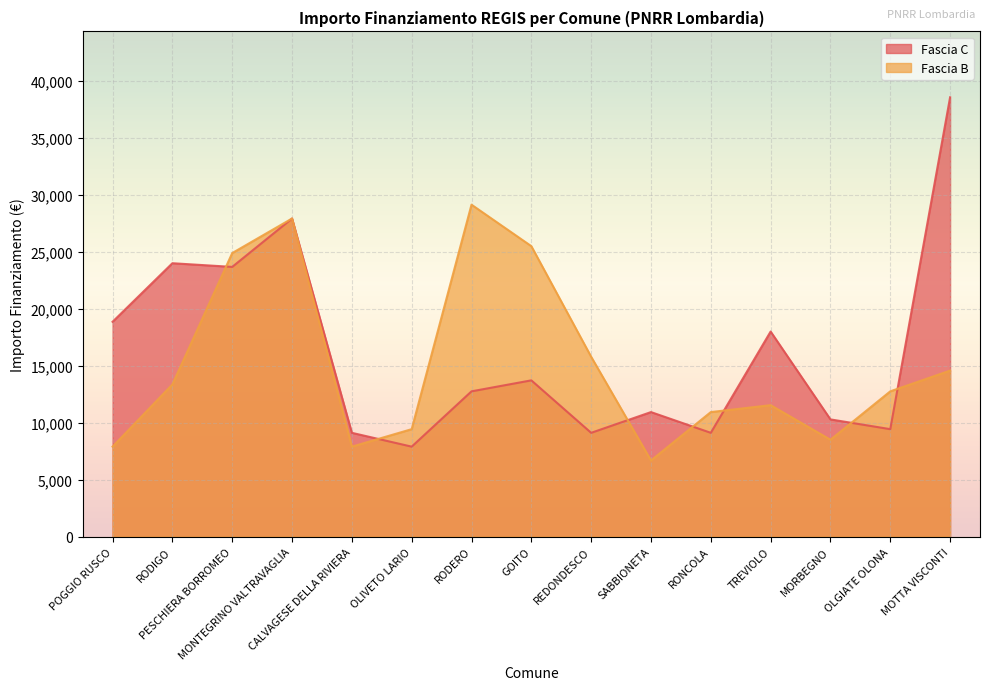

The value of Fascia B at CALVAGESE DELLA RIVIERA is 13546. True or false?

False